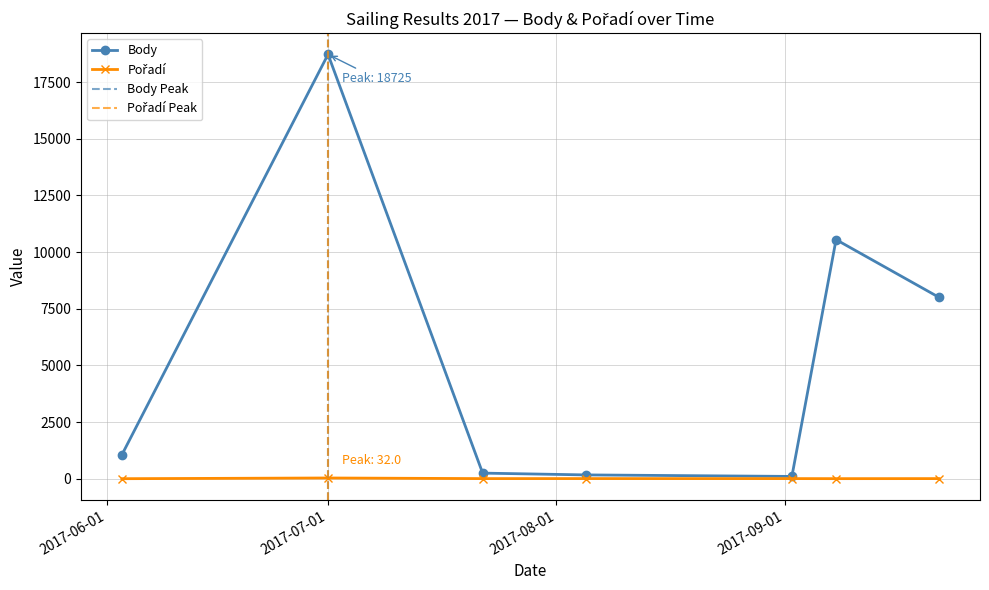

Reading right to left, transcribe all the data shown in this chart.

Body: 8000	10550	101	168	247	18725	1055
Pořadí: 5	3	5	6	5	32	1